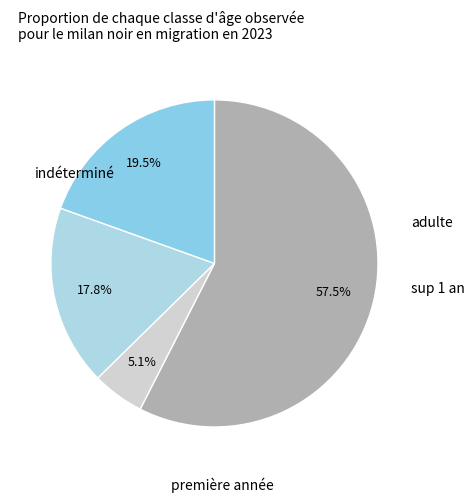

Count the number of slices in the pie.

4